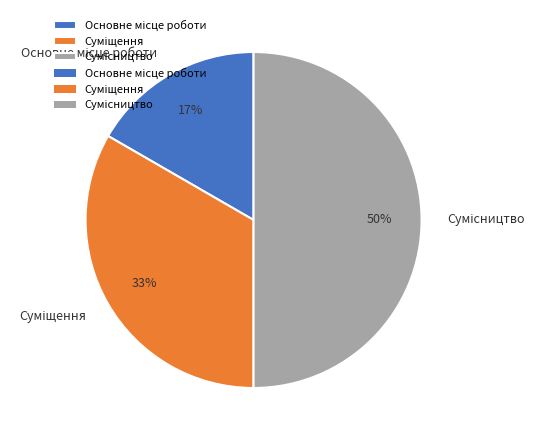

To the nearest percent, what is the average slice percentage?

33%